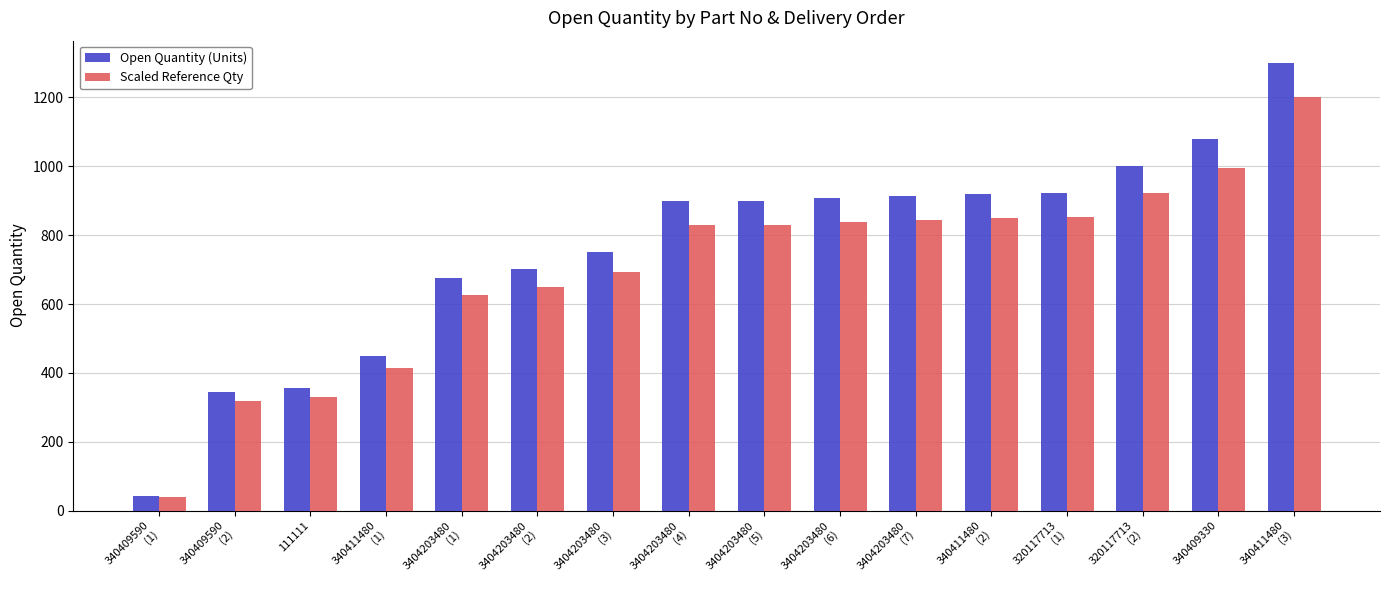

At how many categories does at least one series exceed 399?

13